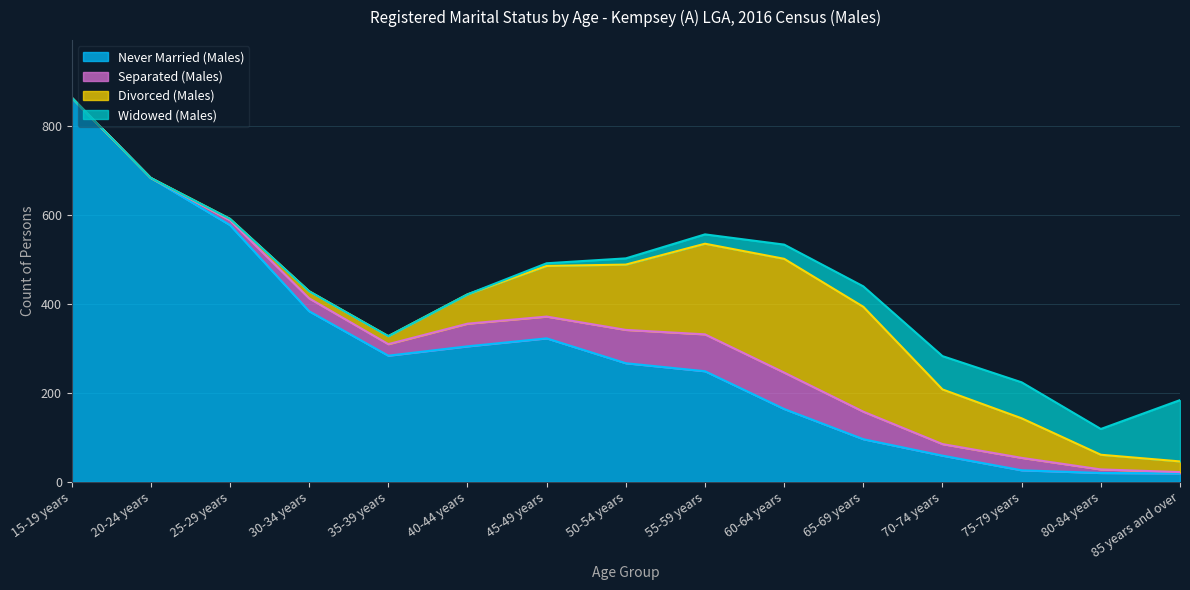

What is the total value across all series at 30-34 years?

429